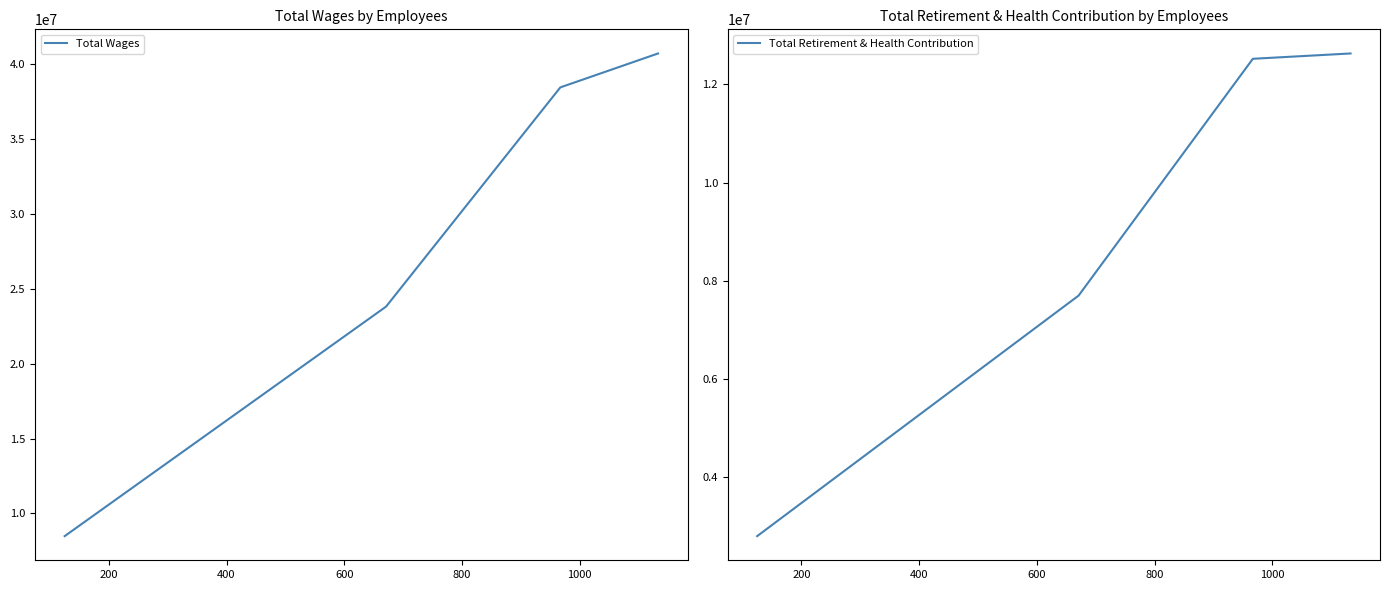

Which series has the largest range (max minus min)?

Total Wages